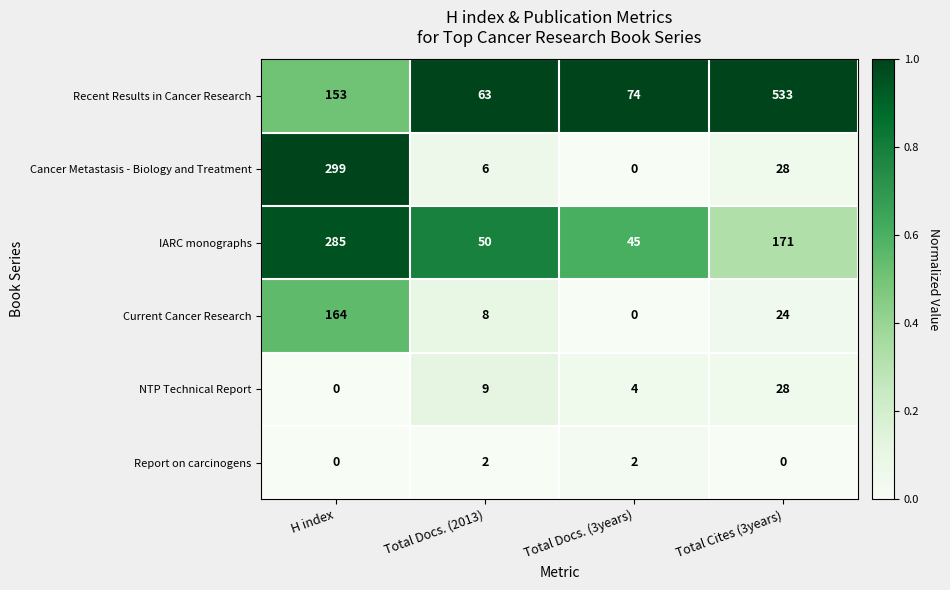

What is the difference between the maximum and minimum values in the Cancer Metastasis - Biology and Treatment series?

299